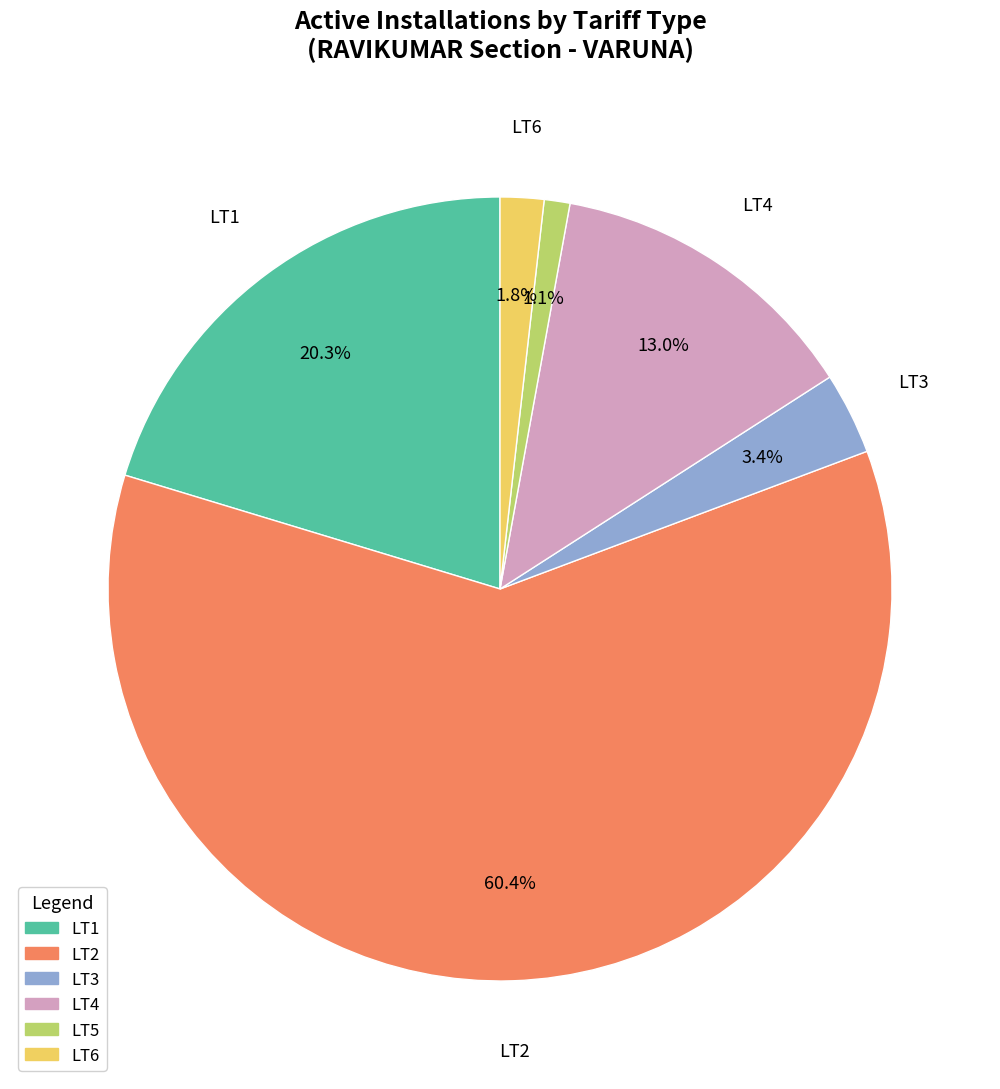

Combined, do LT1 and LT4 account for over 50%?

No